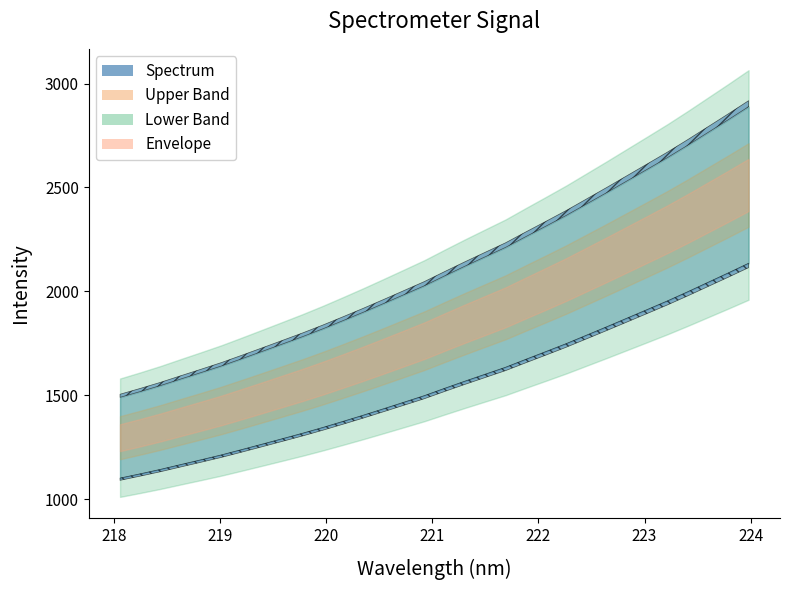

Where is the data nearest to the value 1903?

221.4993